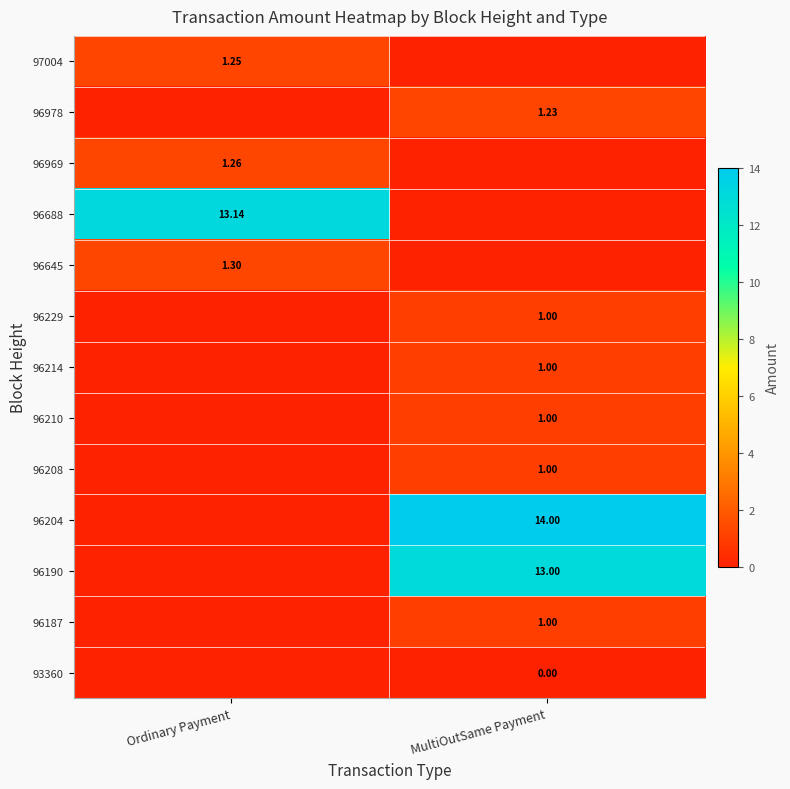

Which category has the highest value in the 96208 series?

MultiOutSame Payment